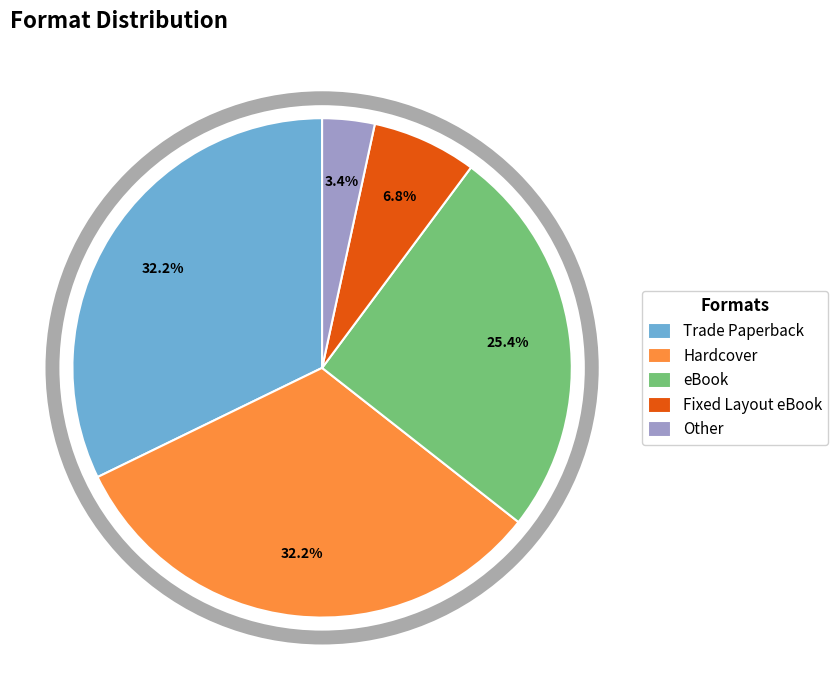

To the nearest percent, what is the difference between the largest and smallest slice percentages?

29%